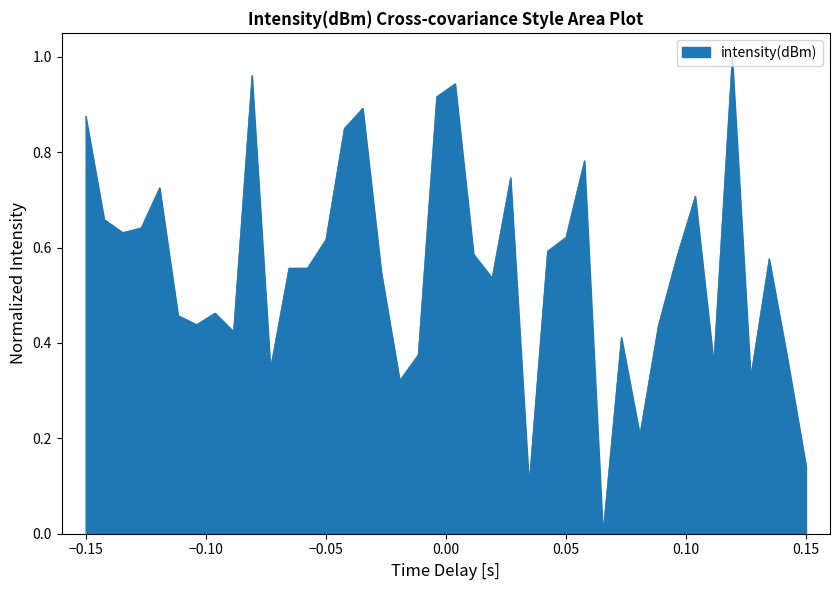

What is the maximum value shown in the chart?

1.0